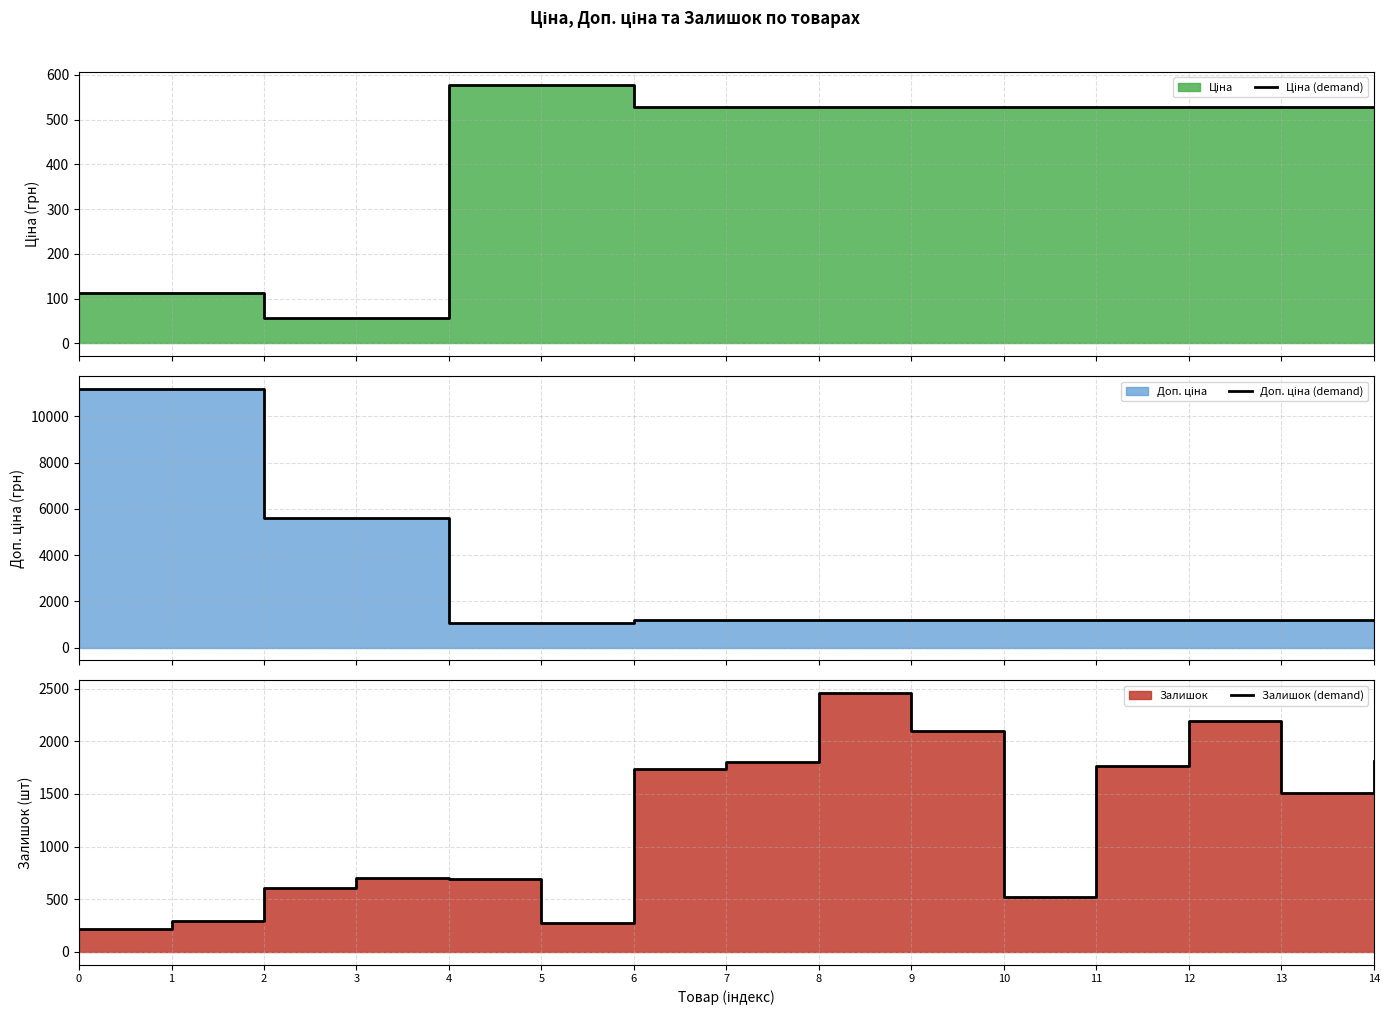

What is the sum of the Доп. ціна (demand) values at 3 and 7?

6801.7